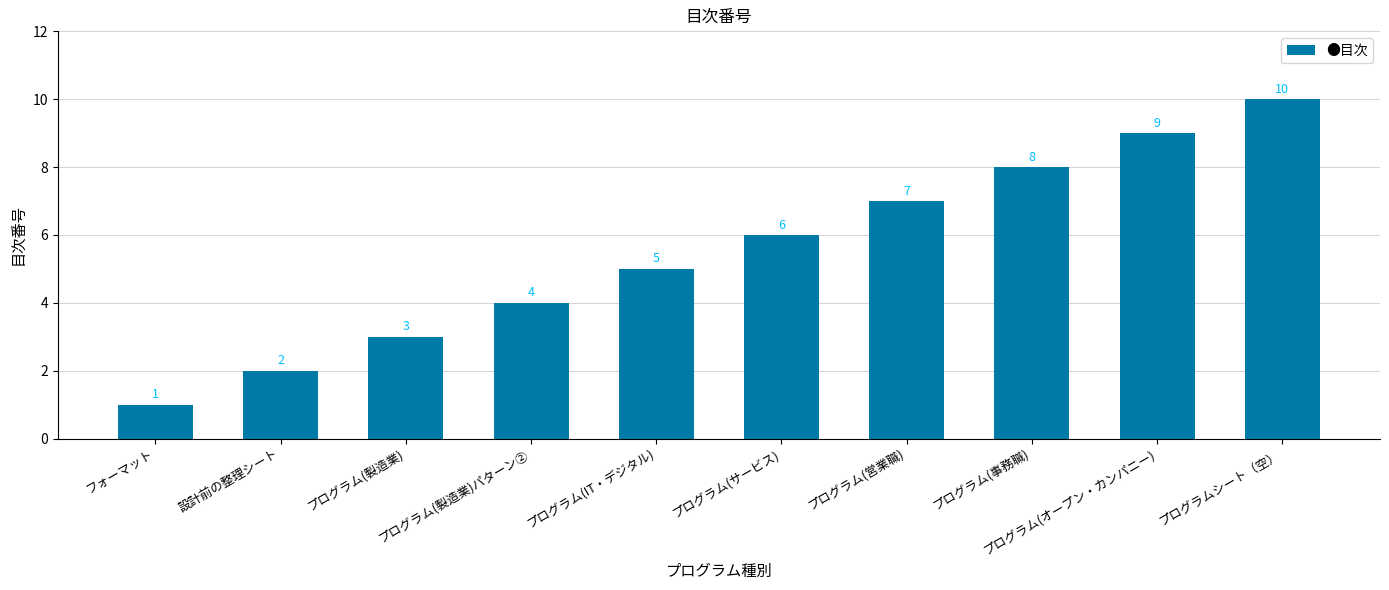

What is the difference between the values at プログラム(営業職) and プログラム(サービス)?

1